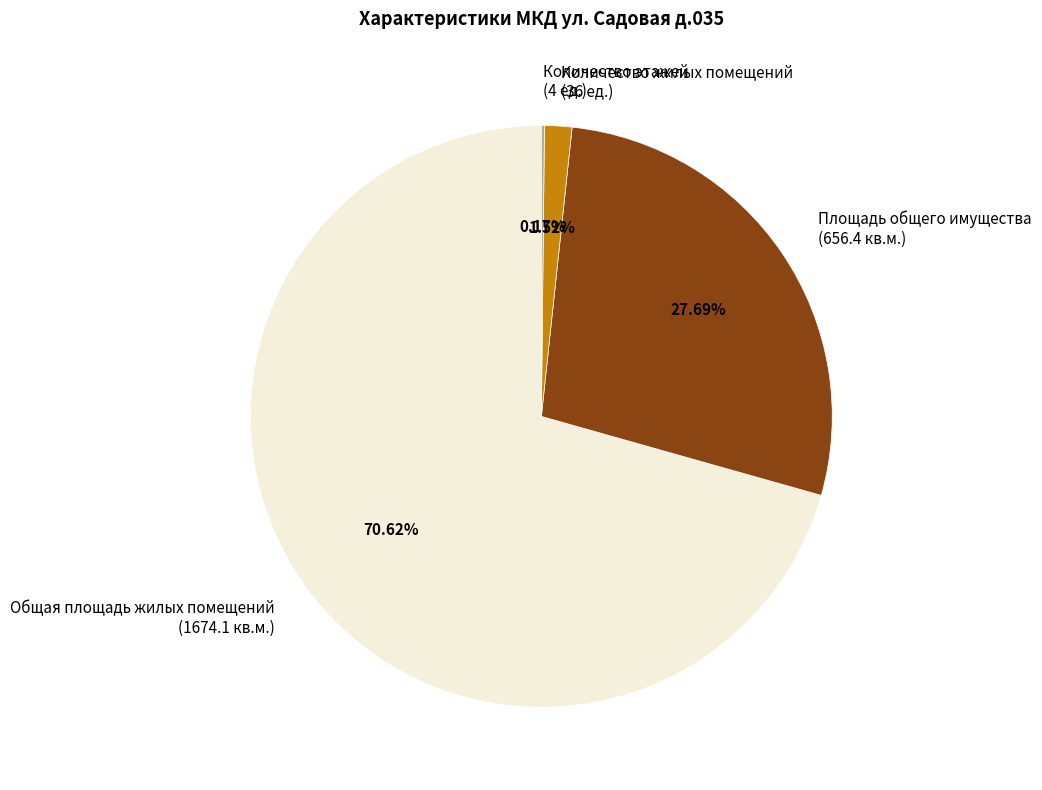

Which slice is the largest?

Общая площадь жилых помещений (1674.1 кв.м.)